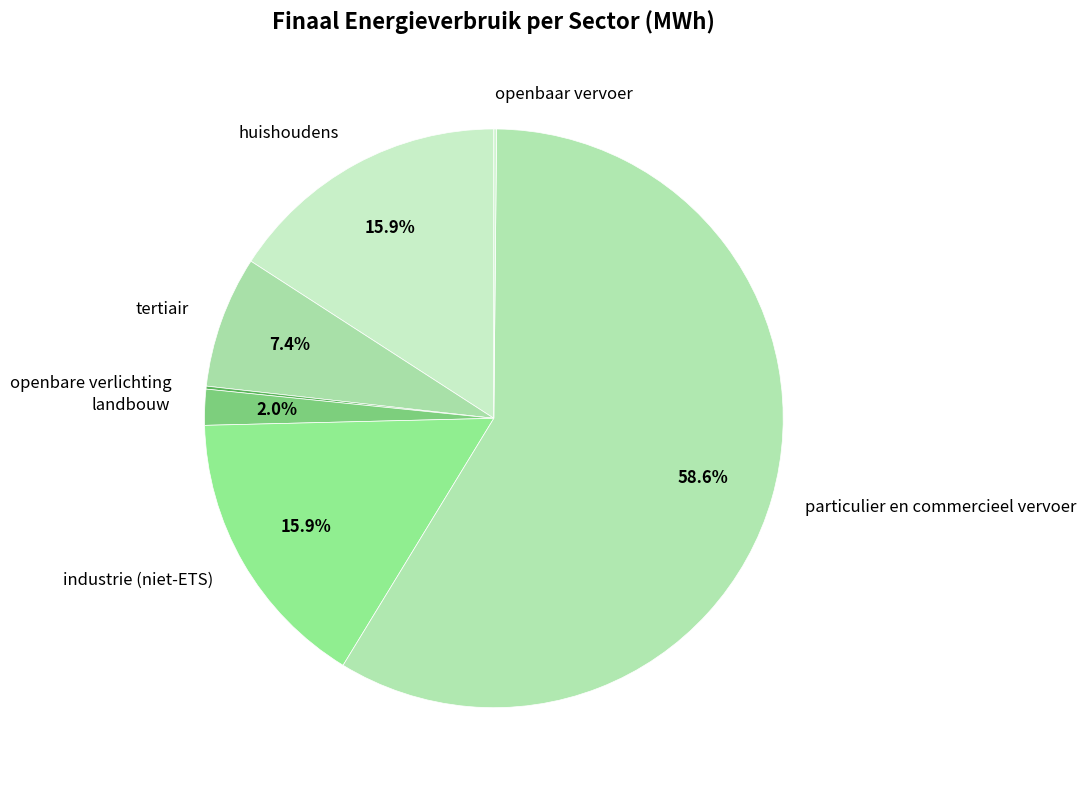

Between particulier en commercieel vervoer and huishoudens, which is larger?

particulier en commercieel vervoer